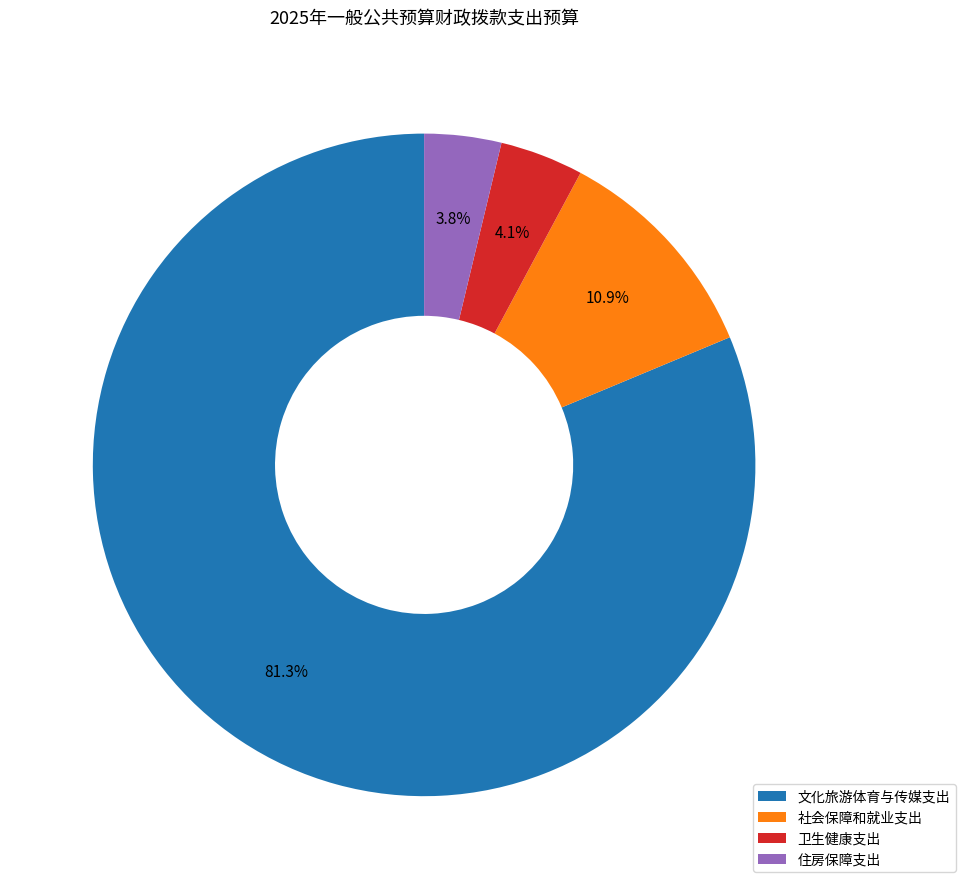

Which slice is the largest?

文化旅游体育与传媒支出